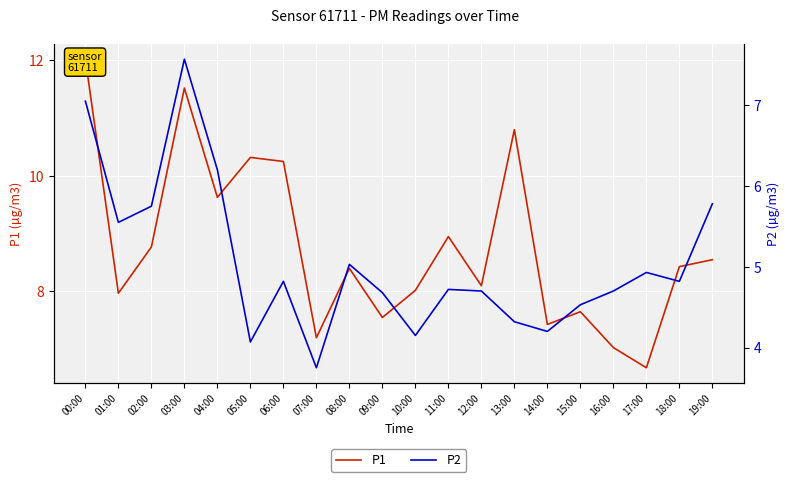

How many lines are shown in the chart?

2